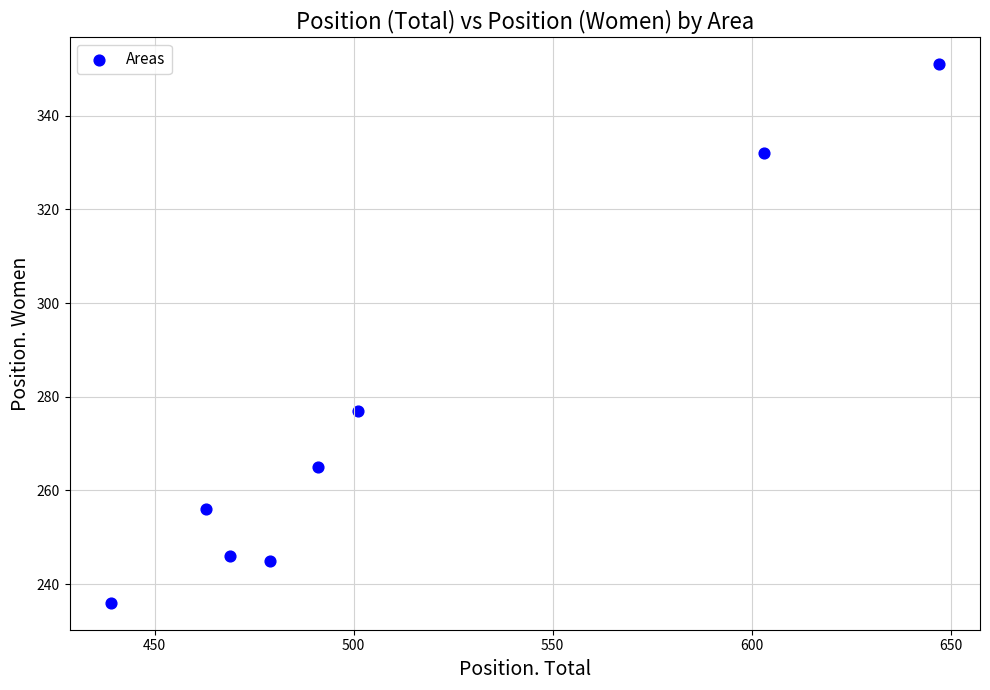

What is the average Y value?

276